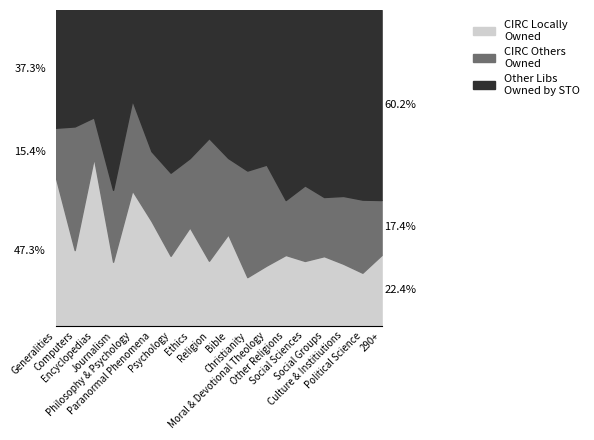

What is the difference between the maximum and second lowest values in the CIRC AT STO, ITEMS OWNED LOCALLY series?

625